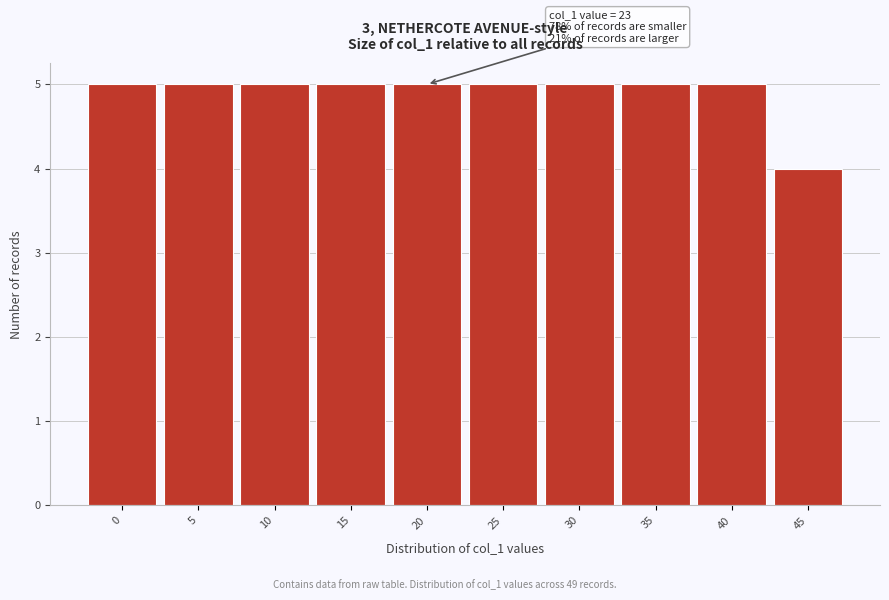

Reading left to right, transcribe all the data shown in this chart.

0=5	5=5	10=5	15=5	20=5	25=5	30=5	35=5	40=5	45=4